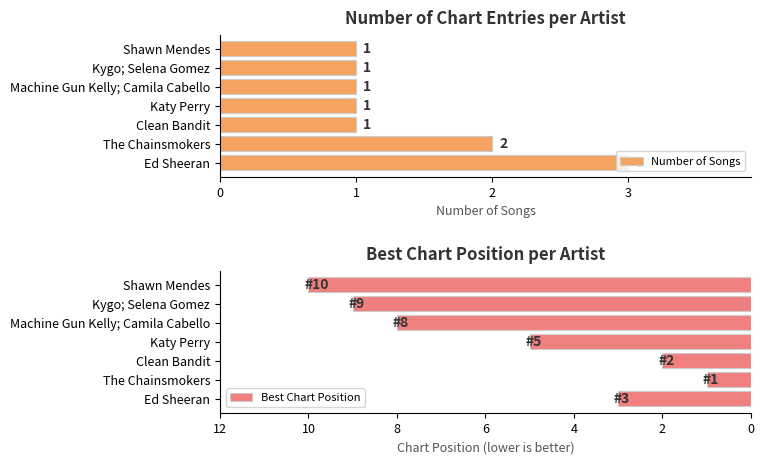

The Number of Songs series shows 1 at Kygo; Selena Gomez. True or false?

True